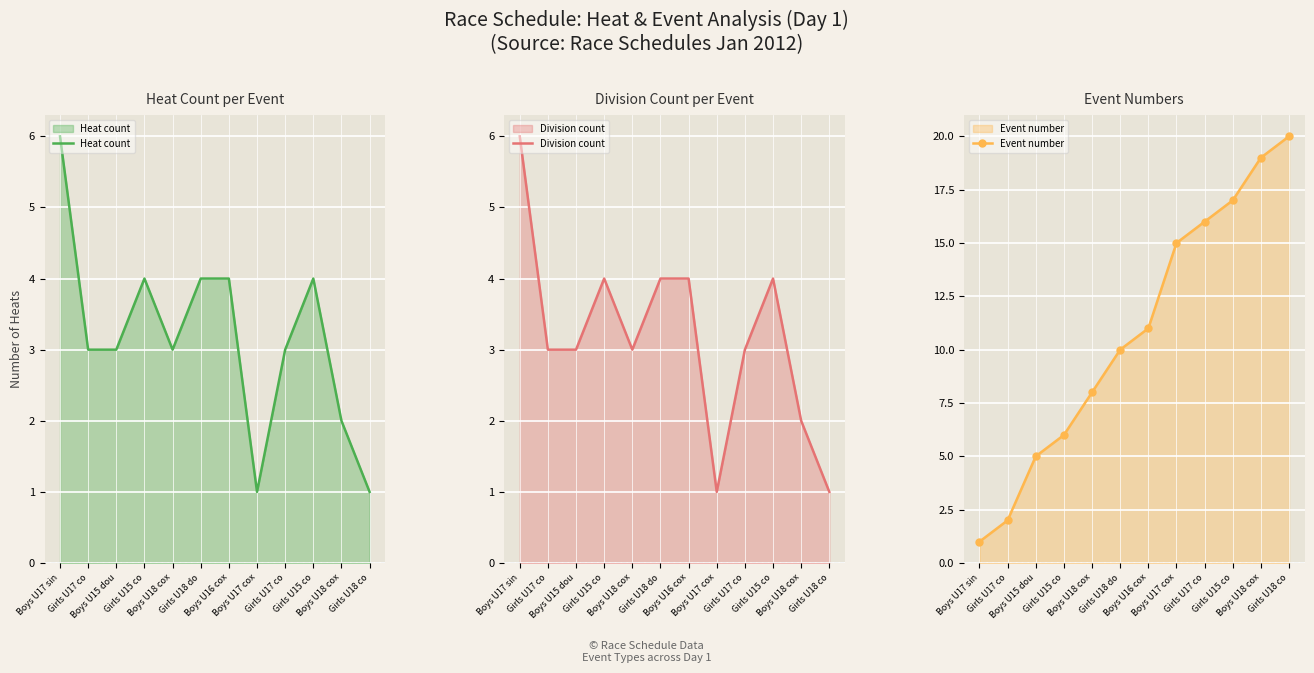

What is the difference between the highest and lowest values at Boys U15 dou?

2